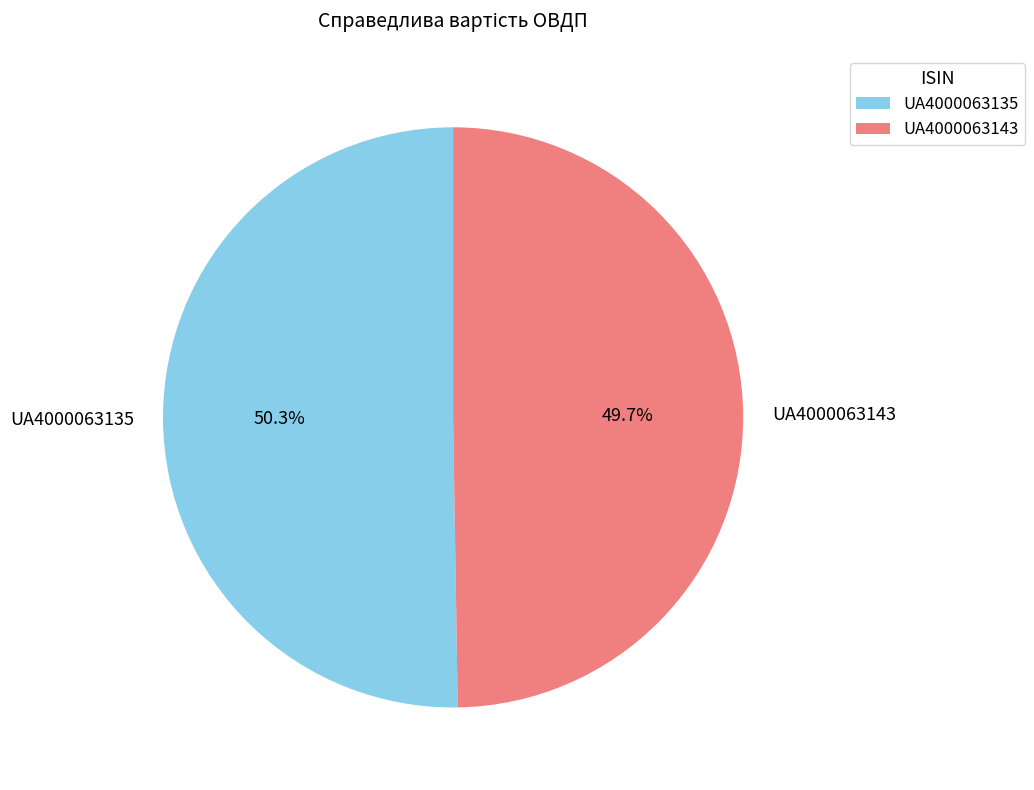

Between UA4000063143 and UA4000063135, which is larger?

UA4000063135